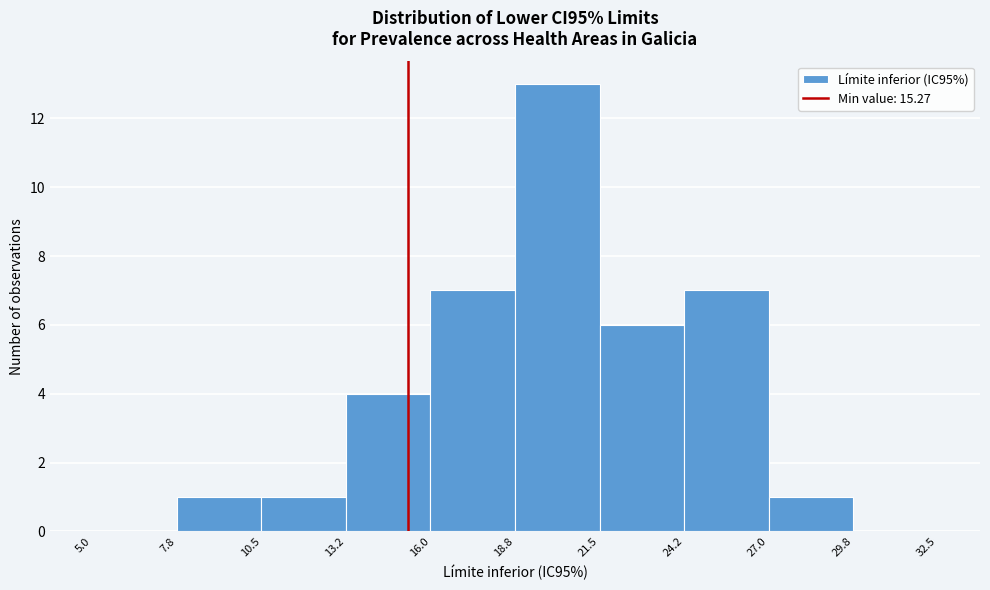

What is the height of the bar covering 13.2 to 16.0 on the x-axis? The values are not printed on the chart, so give them approximately, as read against the axis.

4